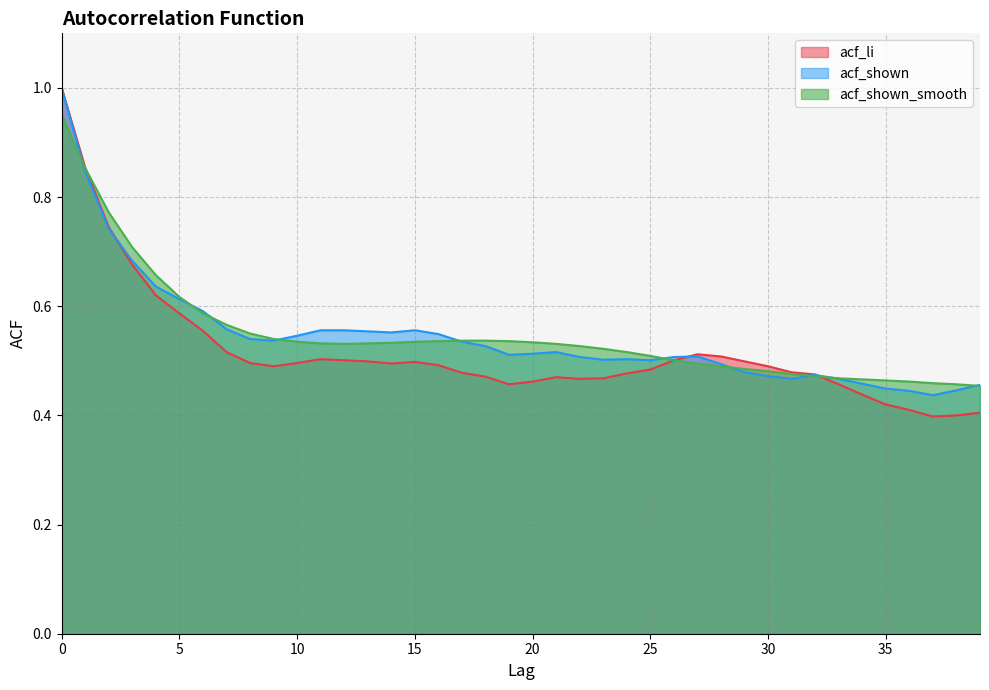

Is it true that acf_li equals 0.6 at 33?

False